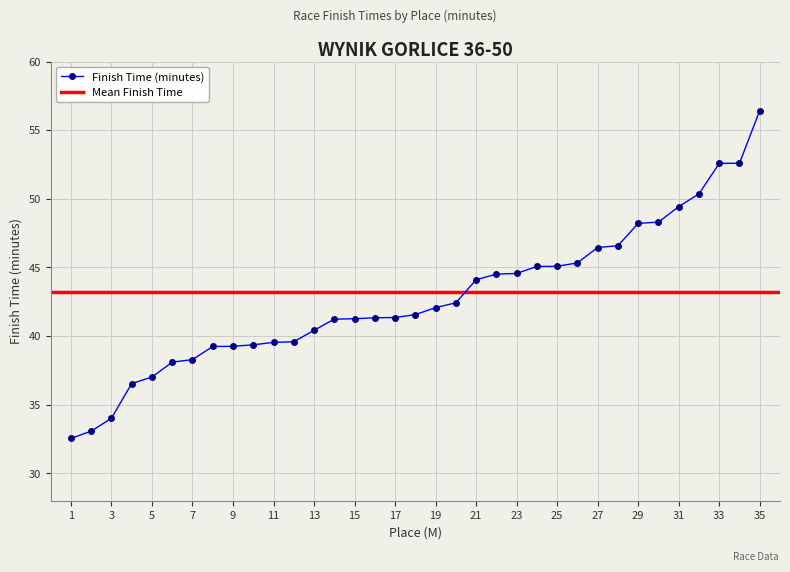

At which label does the data first exceed 41?

14